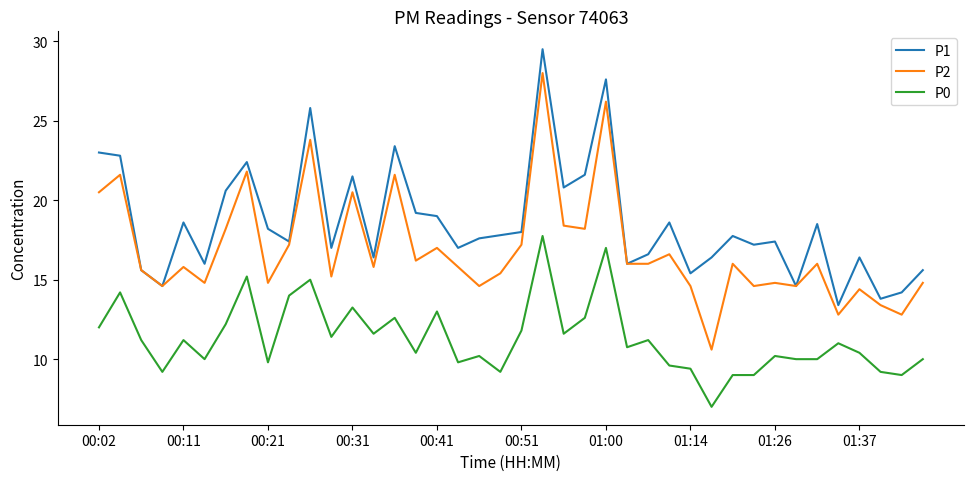

What is the lowest value of the P2 series?

10.6